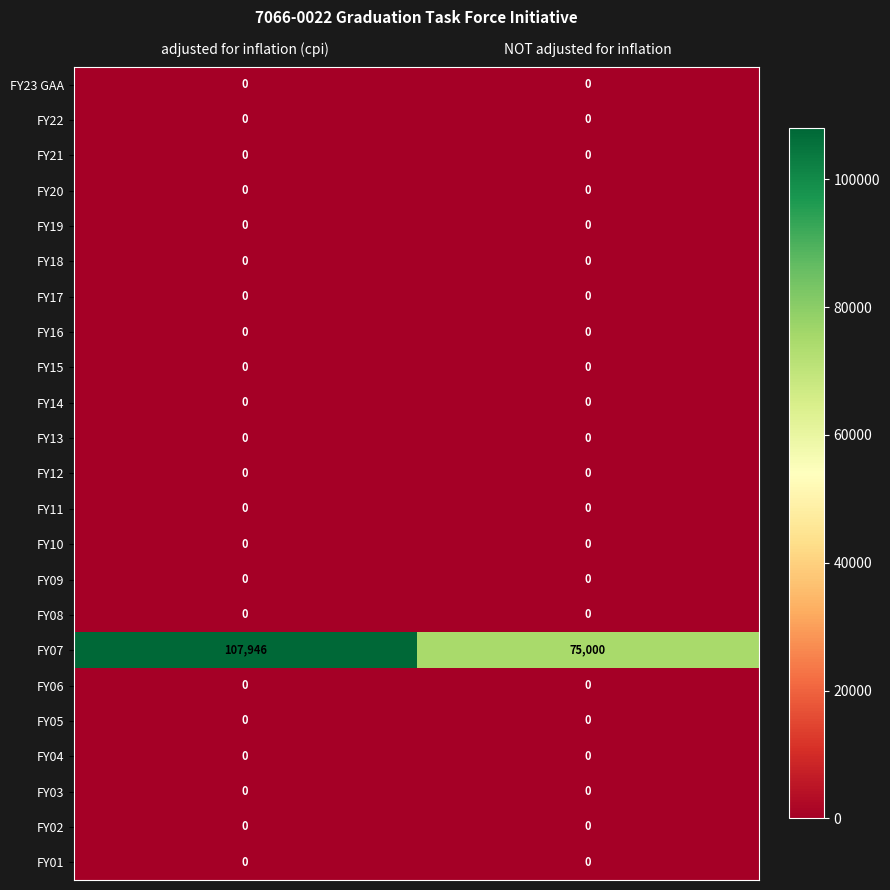

At which category does the chart reach its peak across all series?

adjusted for inflation (cpi)